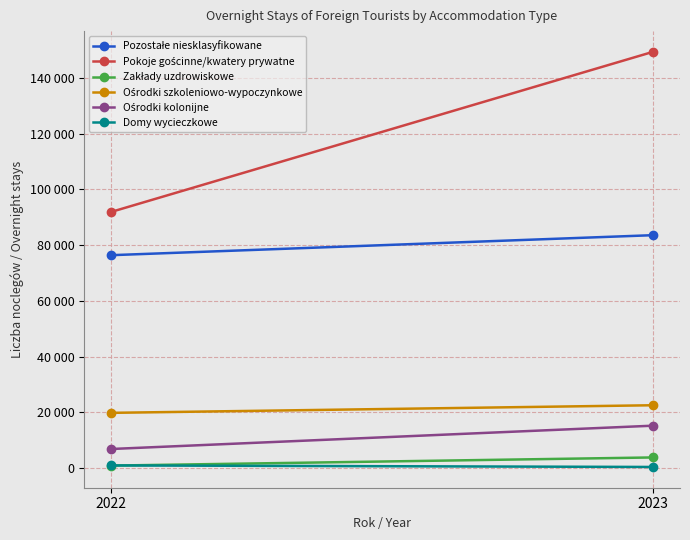

What are all the series names shown in the legend?

Pozostałe niesklasyfikowane, Pokoje gościnne/kwatery prywatne, Zakłady uzdrowiskowe, Ośrodki szkoleniowo-wypoczynkowe, Ośrodki kolonijne, Domy wycieczkowe